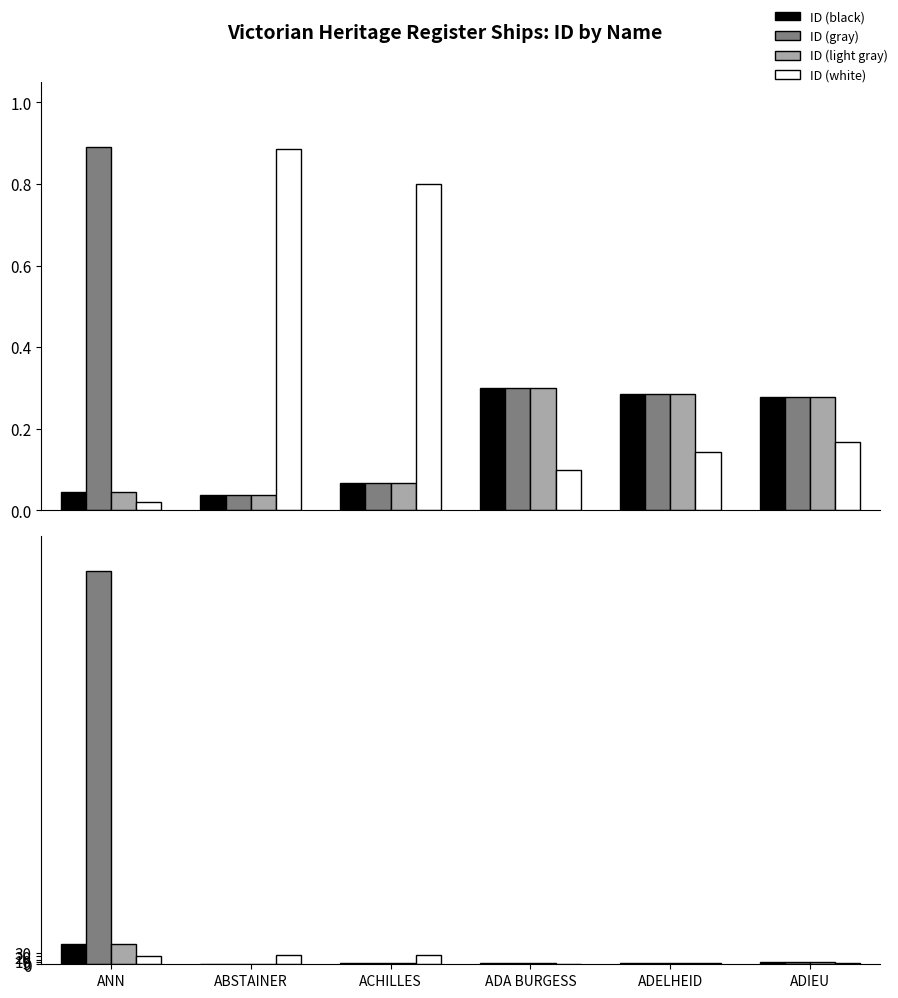

True or false: ID (gray) has a value of 7 at ADELHEID.

False